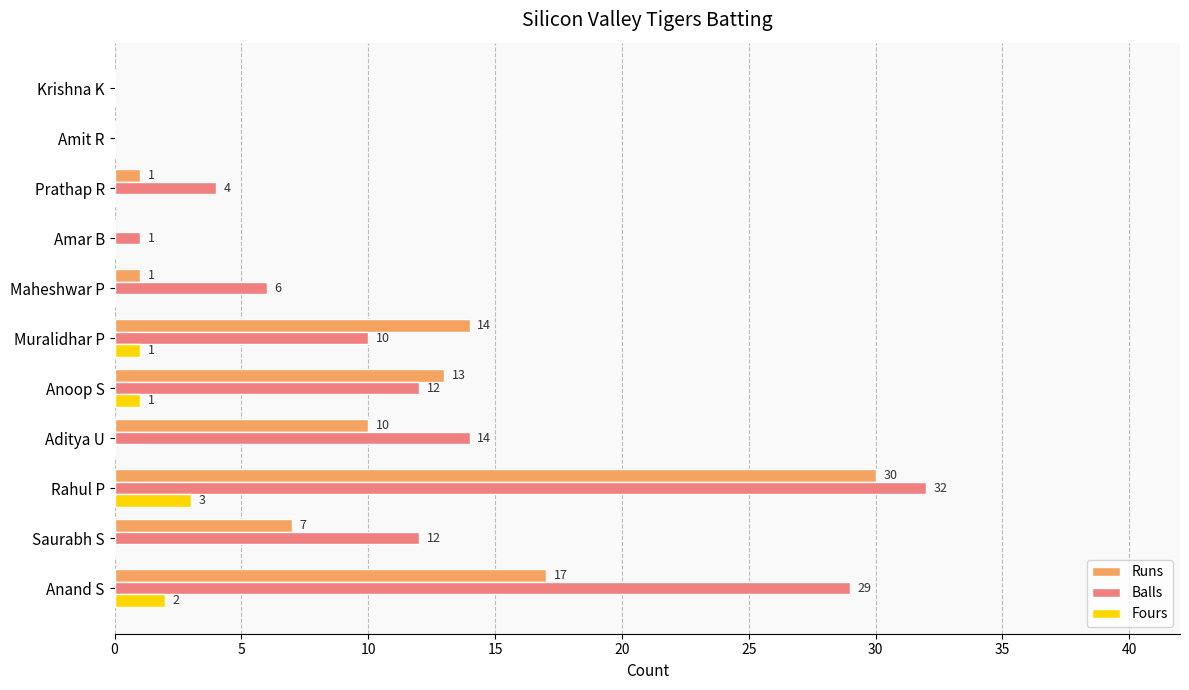

The Fours series shows 0 at Saurabh S. True or false?

True